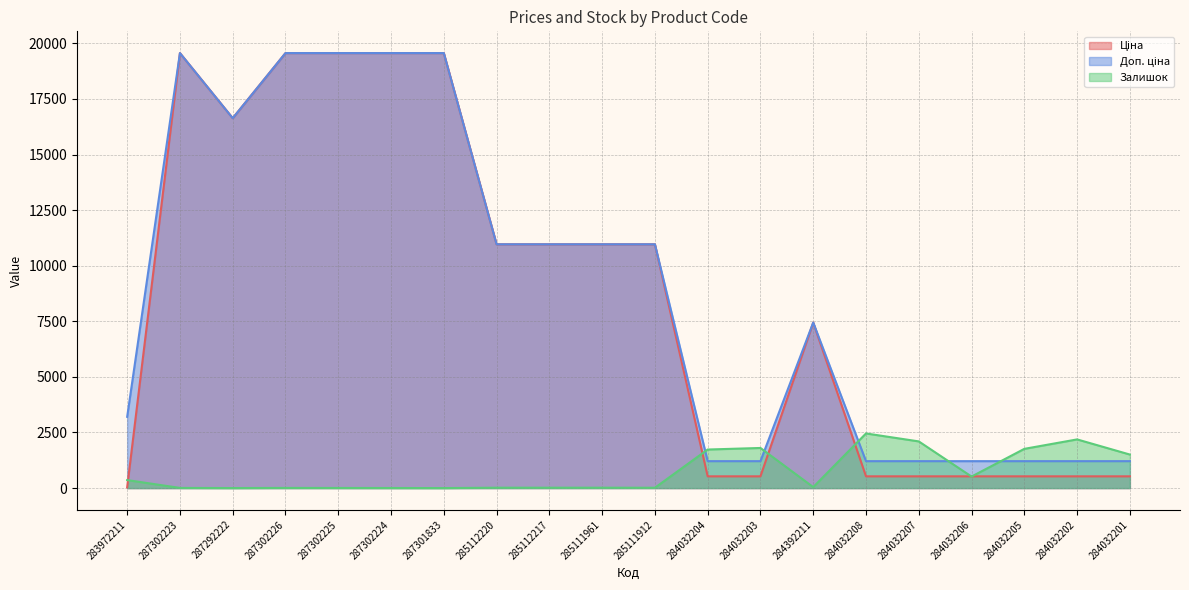

Which series changed the most between 287292222 and 287302224?

Ціна